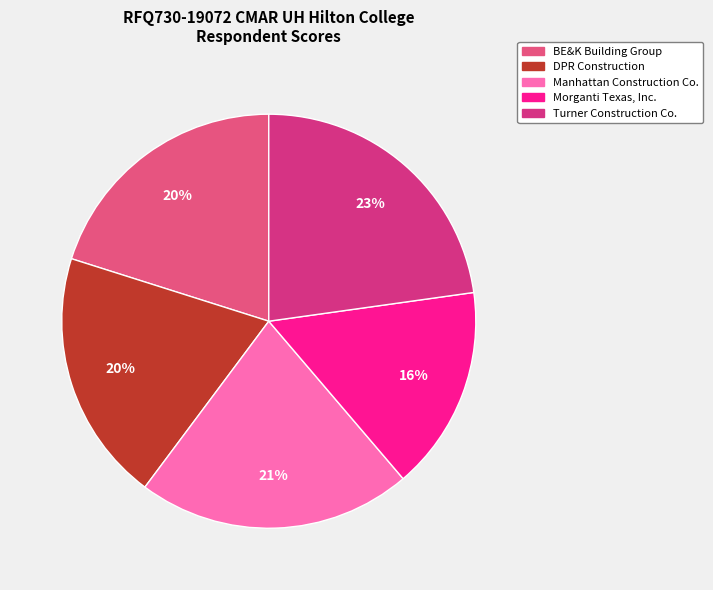

How many segments does this pie chart have?

5